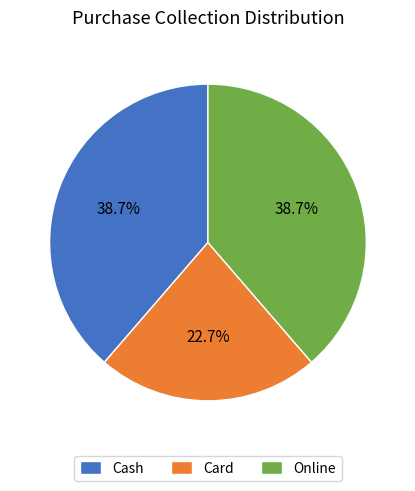

To the nearest percent, what is the difference between the largest and smallest slice percentages?

16%